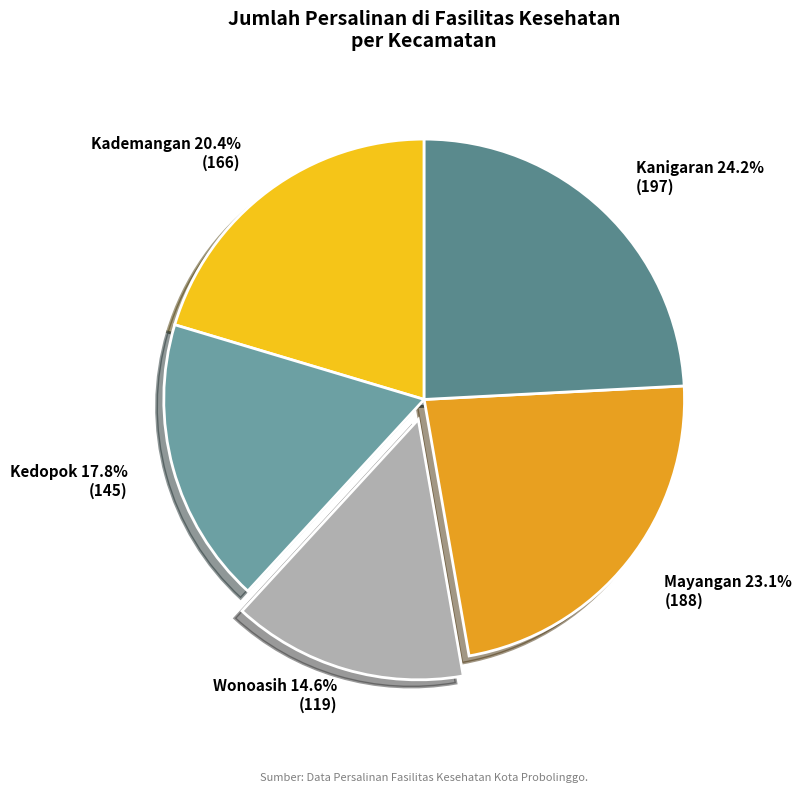

Count the number of slices in the pie.

5